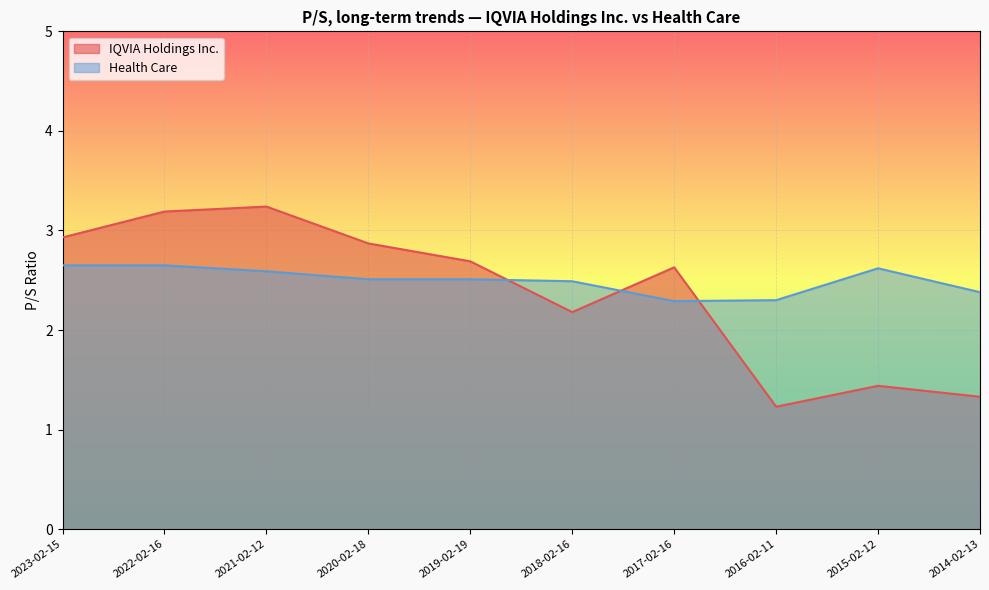

Is it true that IQVIA Holdings Inc. equals 4.8 at 2022-02-16?

False